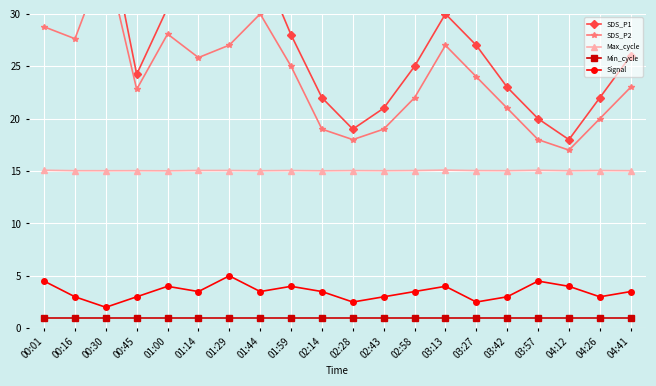

Reading left to right, extract all data points from this chart.

SDS_P1: 31.4	37.8	39.0	24.2	30.6	33.8	76.6	35.0	28.0	22.0	19.0	21.0	25.0	30.0	27.0	23.0	20.0	18.0	22.0	26.0
SDS_P2: 28.8	27.6	35.4	22.8	28.1	25.8	27.0	30.0	25.0	19.0	18.0	19.0	22.0	27.0	24.0	21.0	18.0	17.0	20.0	23.0
Max_cycle: 15.1	15.0	15.0	15.0	15.0	15.1	15.1	15.0	15.0	15.0	15.0	15.0	15.0	15.1	15.0	15.0	15.1	15.0	15.0	15.0
Min_cycle: 1.0	1.0	1.0	1.0	1.0	1.0	1.0	1.0	1.0	1.0	1.0	1.0	1.0	1.0	1.0	1.0	1.0	1.0	1.0	1.0
Signal: 4.5	3.0	2.0	3.0	4.0	3.5	5.0	3.5	4.0	3.5	2.5	3.0	3.5	4.0	2.5	3.0	4.5	4.0	3.0	3.5